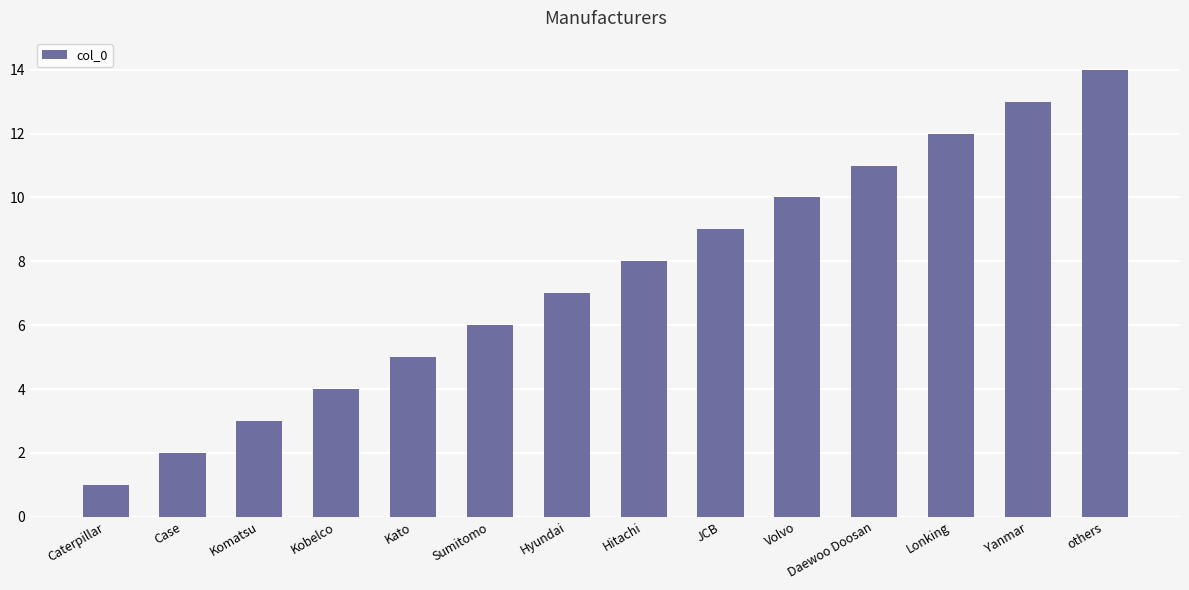

At which category does the chart reach its peak across all series?

others